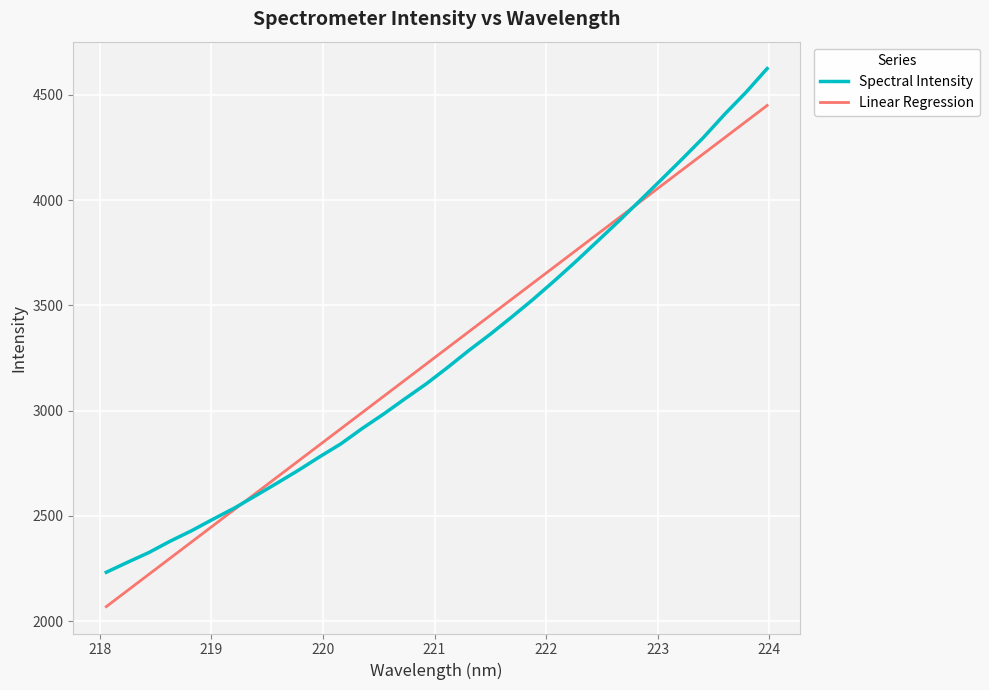

What is the minimum value for Spectral Intensity?

2232.7